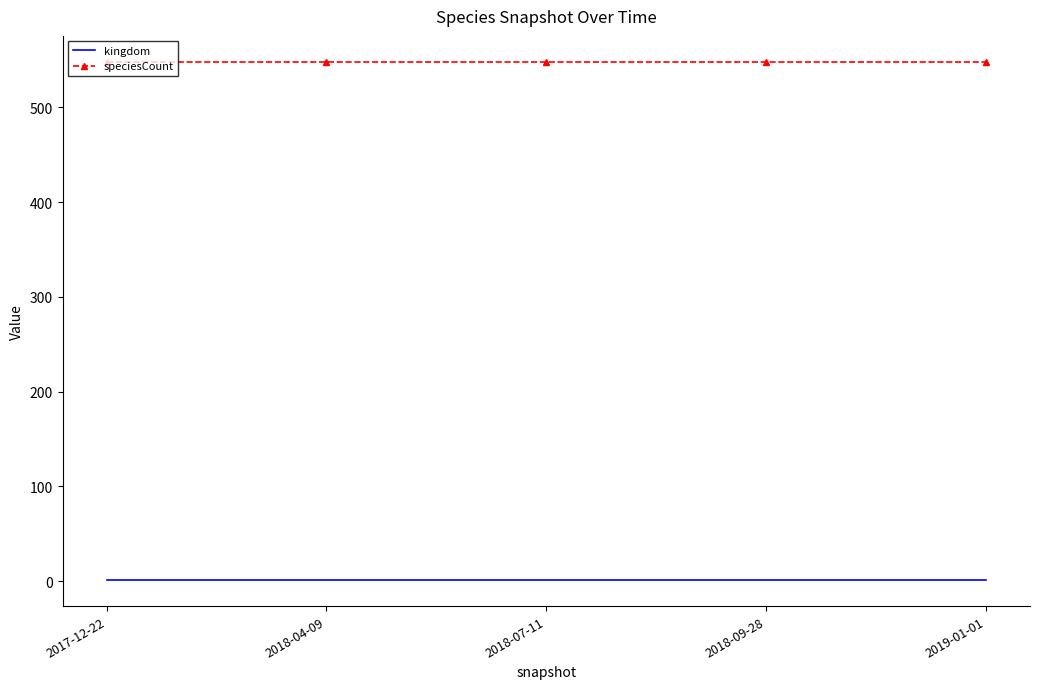

What is the minimum value for speciesCount?

548